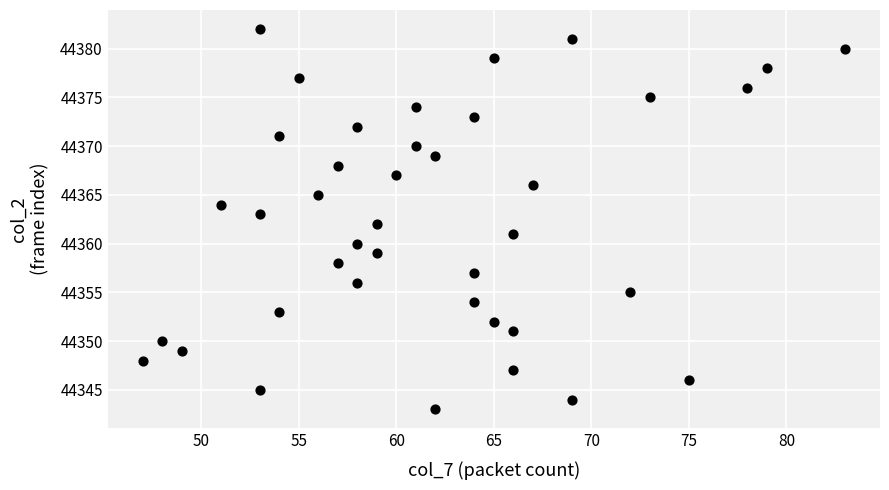

What is the range of Y values (max minus min)?

39